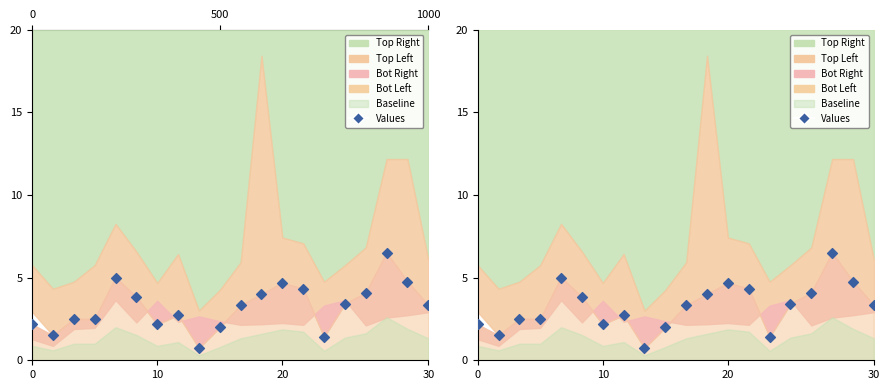

What is the change in value from 5 to 6?

-1.6